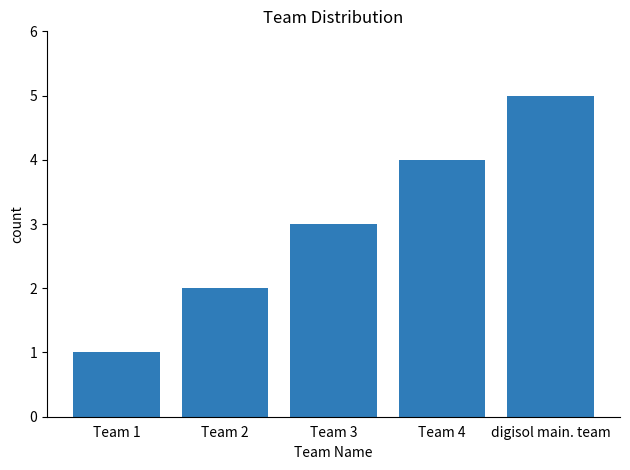

What is the label of the 3rd bar from the left?

Team 3